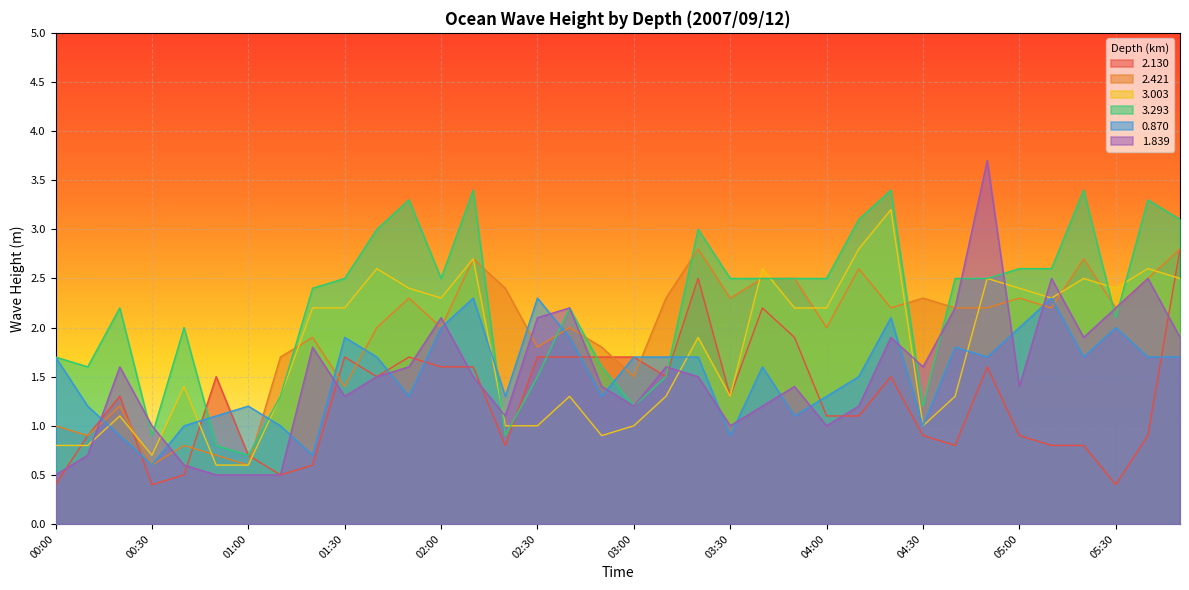

At which label does 3.003 reach its minimum?

00:50